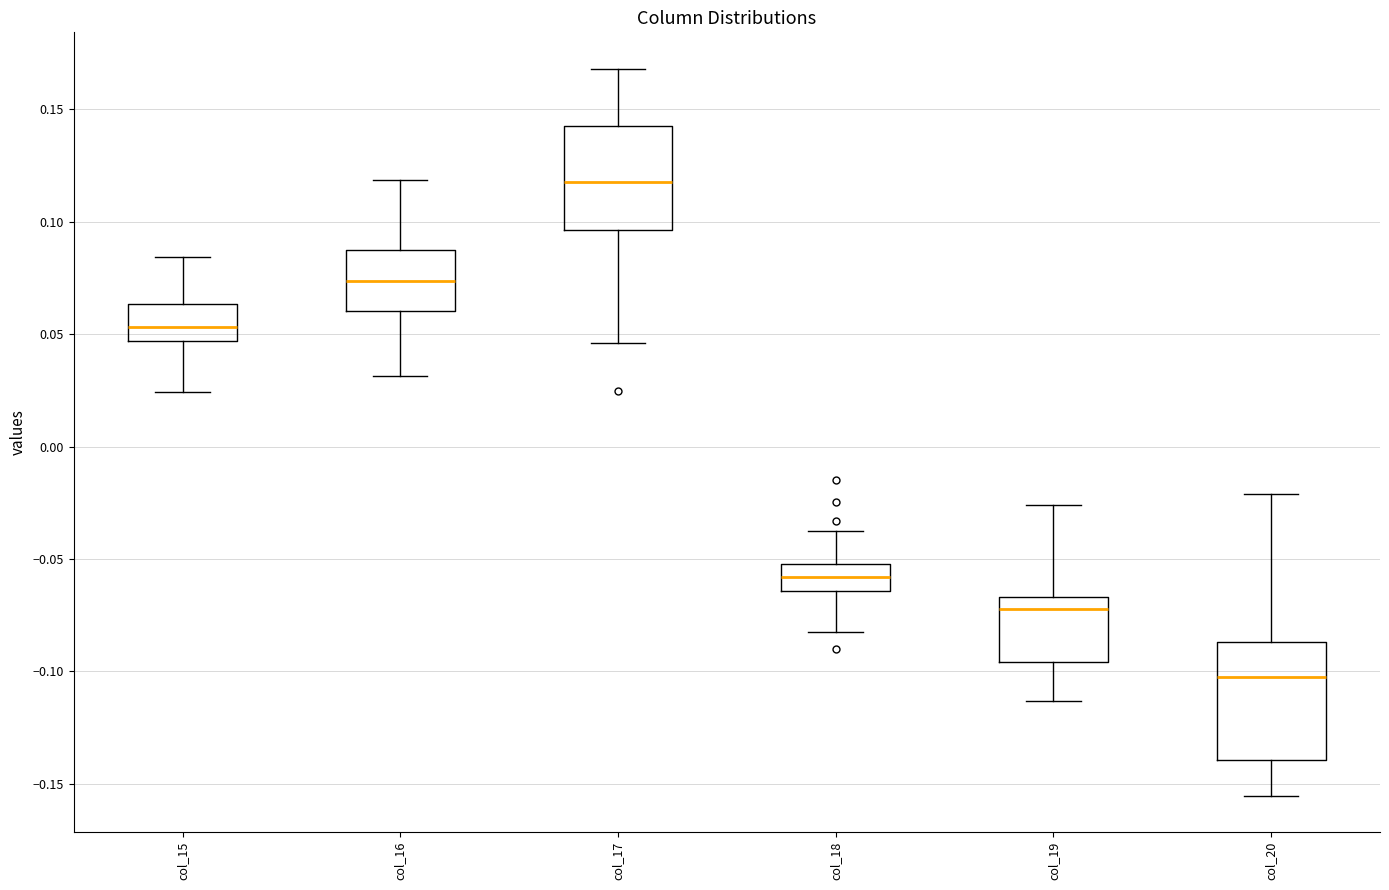

Reading left to right, read every box against the y-axis: the position of its median line, the range the box covers, and the ends of its whiskers. The values are not printed on the chart, so give them approximately, as read against the axis.

col_15: median 0.055, box 0.045 to 0.065, whiskers 0.025 to 0.085
col_16: median 0.075, box 0.060 to 0.085, whiskers 0.030 to 0.120
col_17: median 0.120, box 0.095 to 0.140, whiskers 0.045 to 0.170
col_18: median -0.060, box -0.065 to -0.050, whiskers -0.080 to -0.040
col_19: median -0.070, box -0.095 to -0.065, whiskers -0.115 to -0.025
col_20: median -0.105, box -0.140 to -0.085, whiskers -0.155 to -0.020